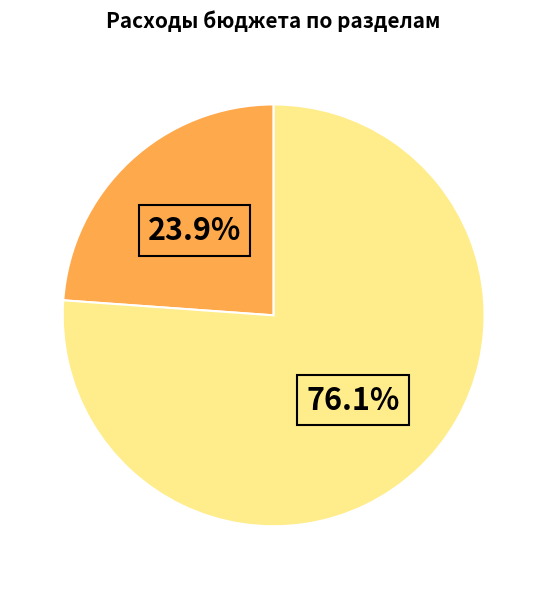

Is there a majority slice in this chart?

Yes